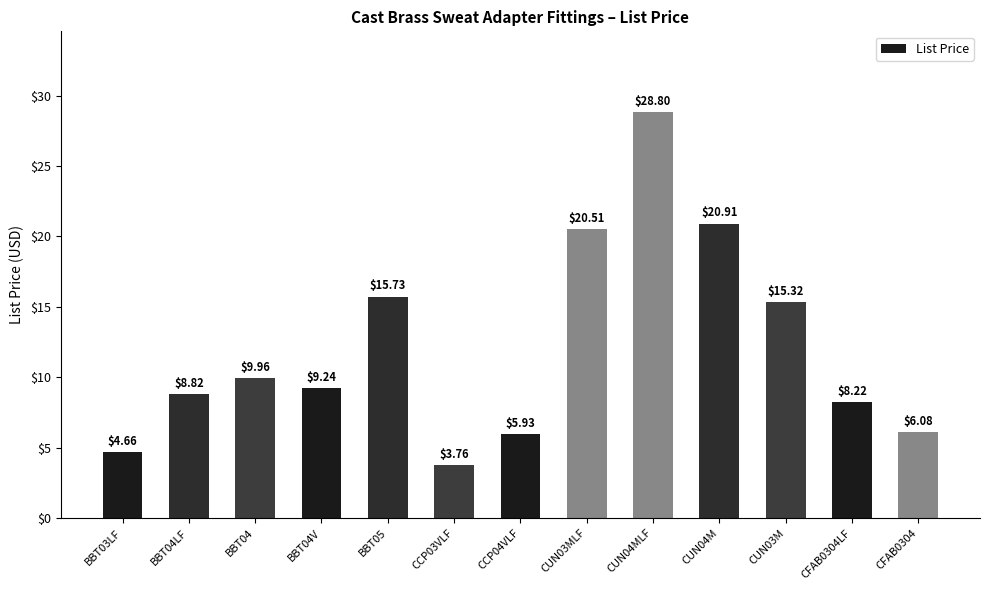

At which category does the chart reach its peak across all series?

CUN04MLF